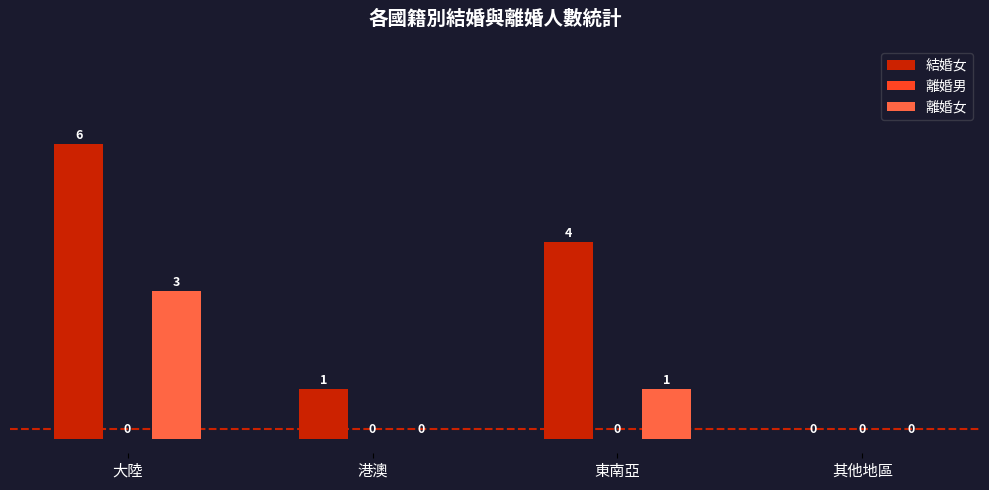

Reading right to left, extract all data points from this chart.

結婚女: 其他地區=0	東南亞=4	港澳=1	大陸=6
離婚女: 其他地區=0	東南亞=1	港澳=0	大陸=3